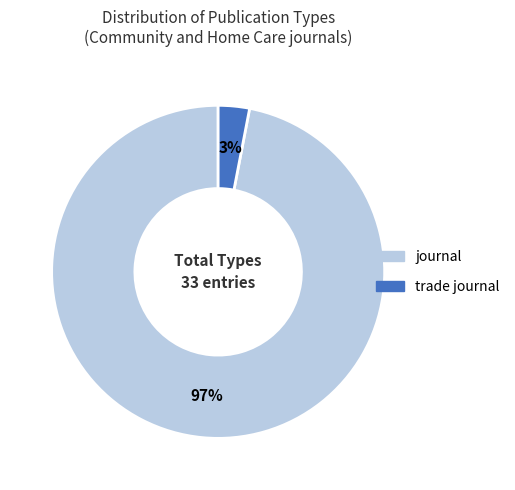

To the nearest percent, what is the difference between the largest and smallest slice percentages?

94%